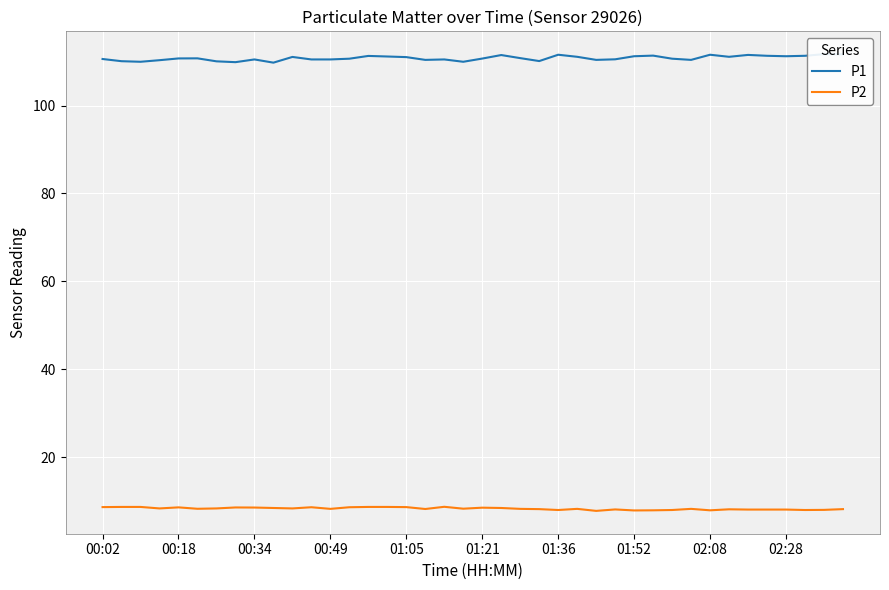

The P2 series shows 8.6 at 01:05. True or false?

True